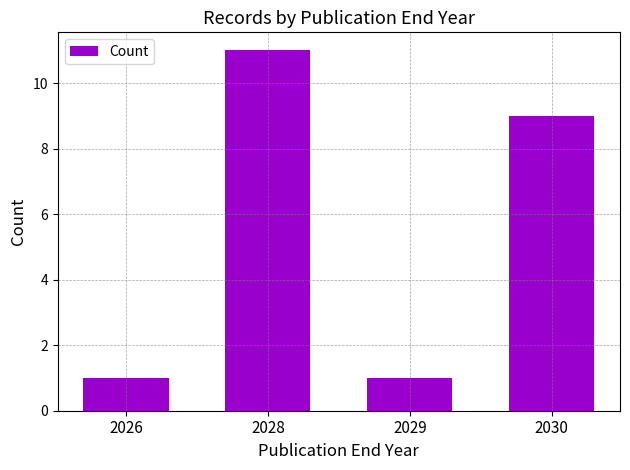

What is the maximum value shown in the chart?

11